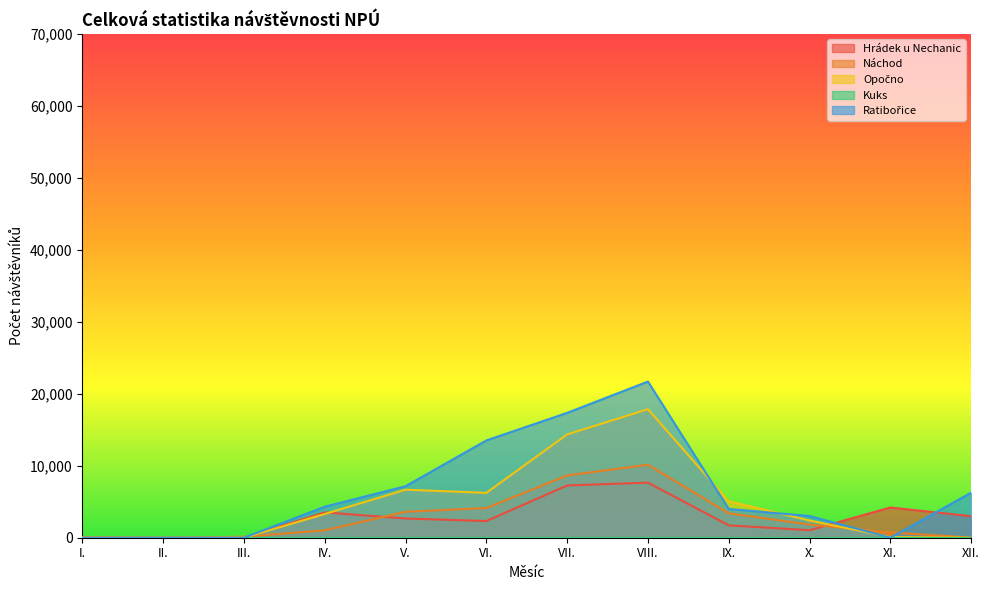

Is it true that Ratibořice equals 0 at III.?

True